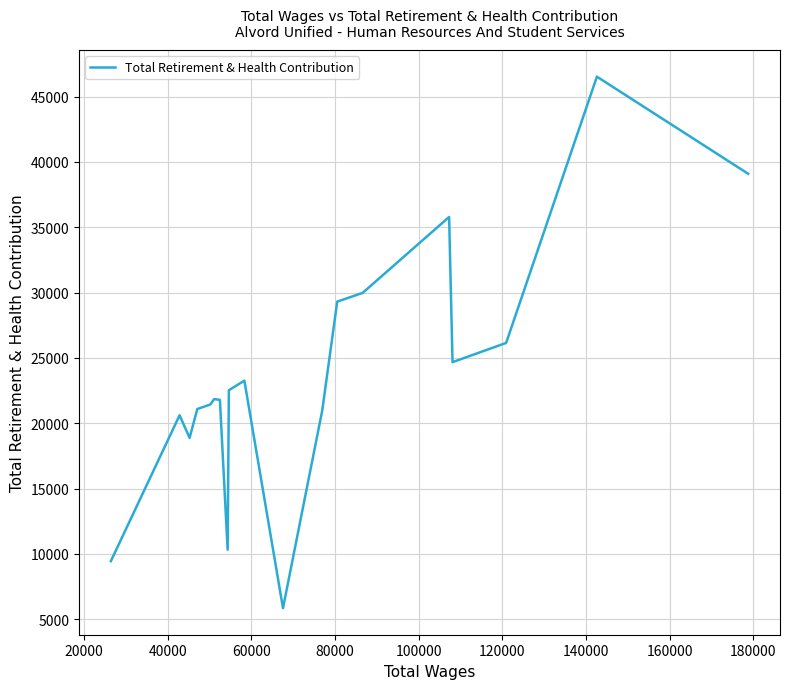

True or false: there are more than 0 points higher than both neighbors.

True